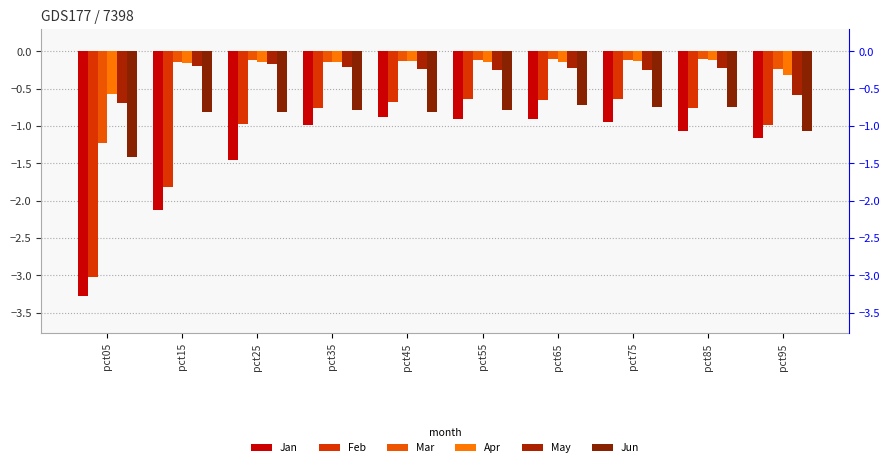

Reading right to left, list all the values displayed in this chart.

Jan: -1.2	-1.1	-1.0	-0.9	-0.9	-0.9	-1.0	-1.5	-2.1	-3.3
Feb: -1.0	-0.8	-0.6	-0.7	-0.6	-0.7	-0.8	-1.0	-1.8	-3.0
Mar: -0.2	-0.1	-0.1	-0.1	-0.1	-0.1	-0.1	-0.1	-0.1	-1.2
Apr: -0.3	-0.1	-0.1	-0.1	-0.1	-0.1	-0.1	-0.1	-0.2	-0.6
May: -0.6	-0.2	-0.2	-0.2	-0.3	-0.2	-0.2	-0.2	-0.2	-0.7
Jun: -1.1	-0.7	-0.7	-0.7	-0.8	-0.8	-0.8	-0.8	-0.8	-1.4